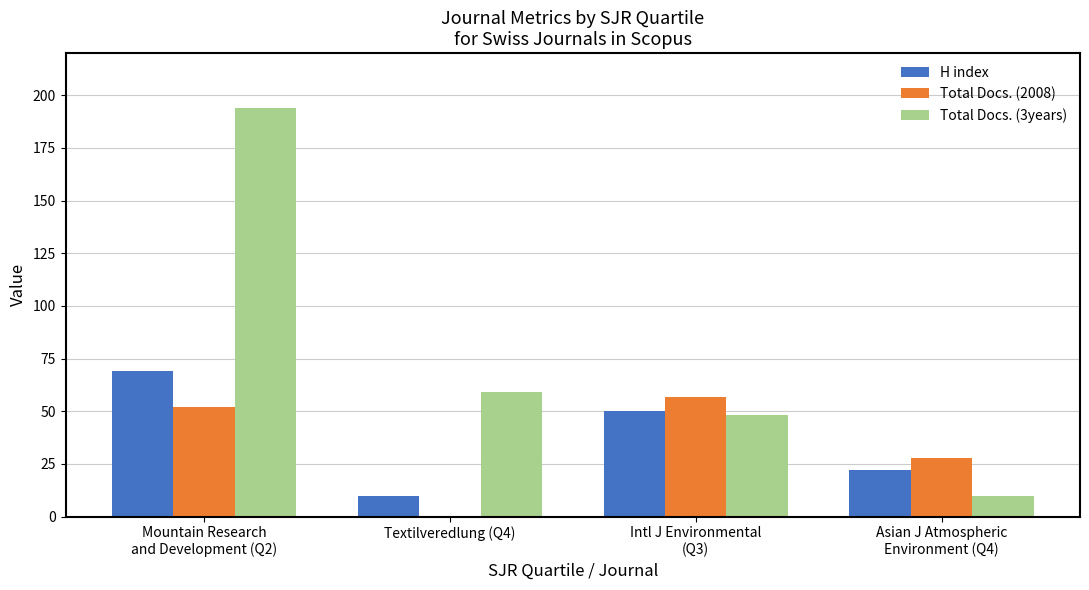

How many groups of bars are there?

4